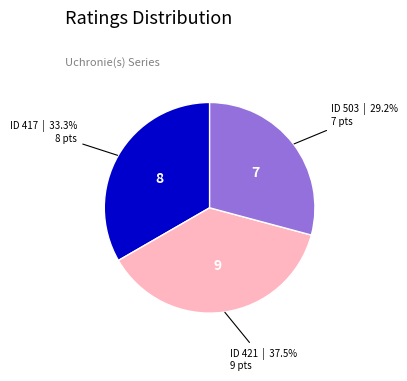

Rank the categories by value from lowest to highest.

ID 503, ID 417, ID 421